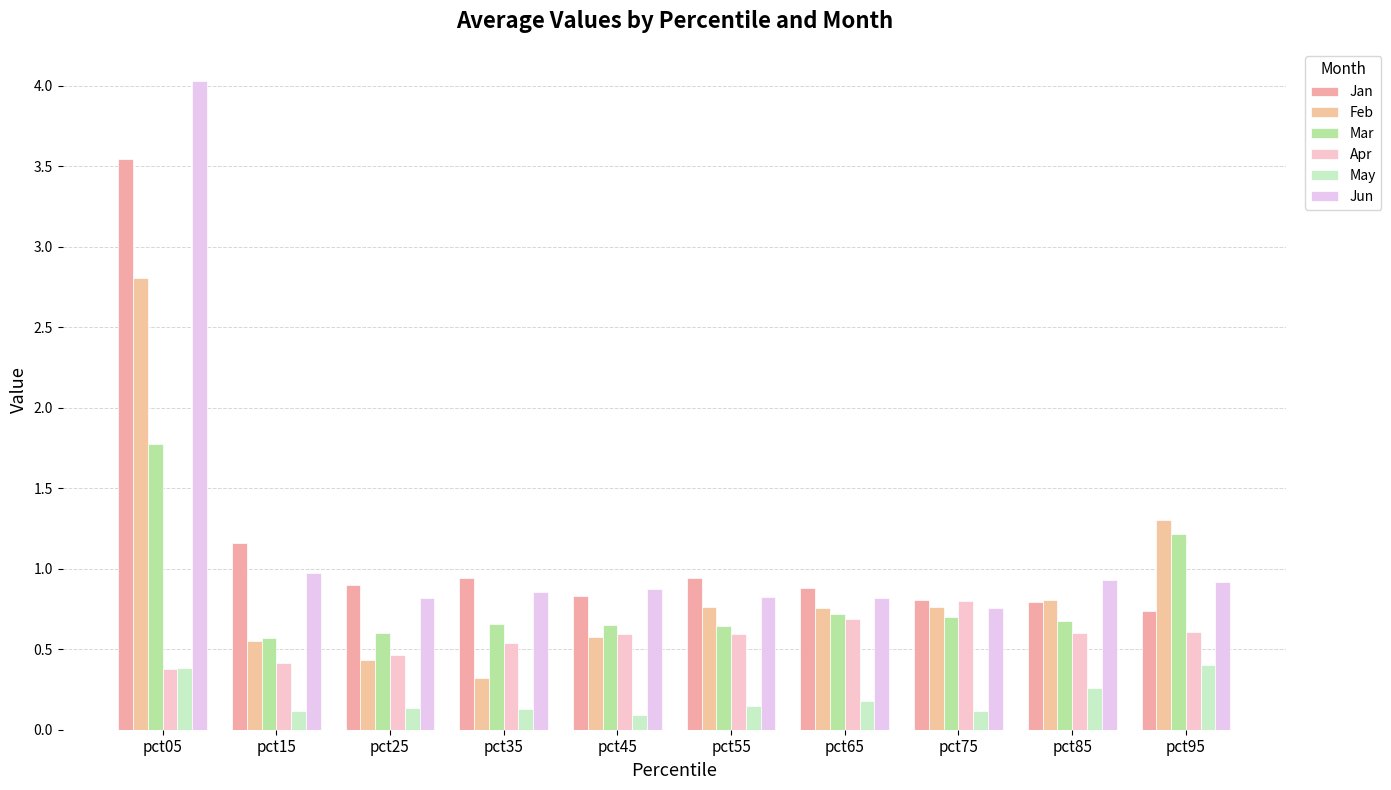

Is it true that Jun equals 0.8 at pct65?

True